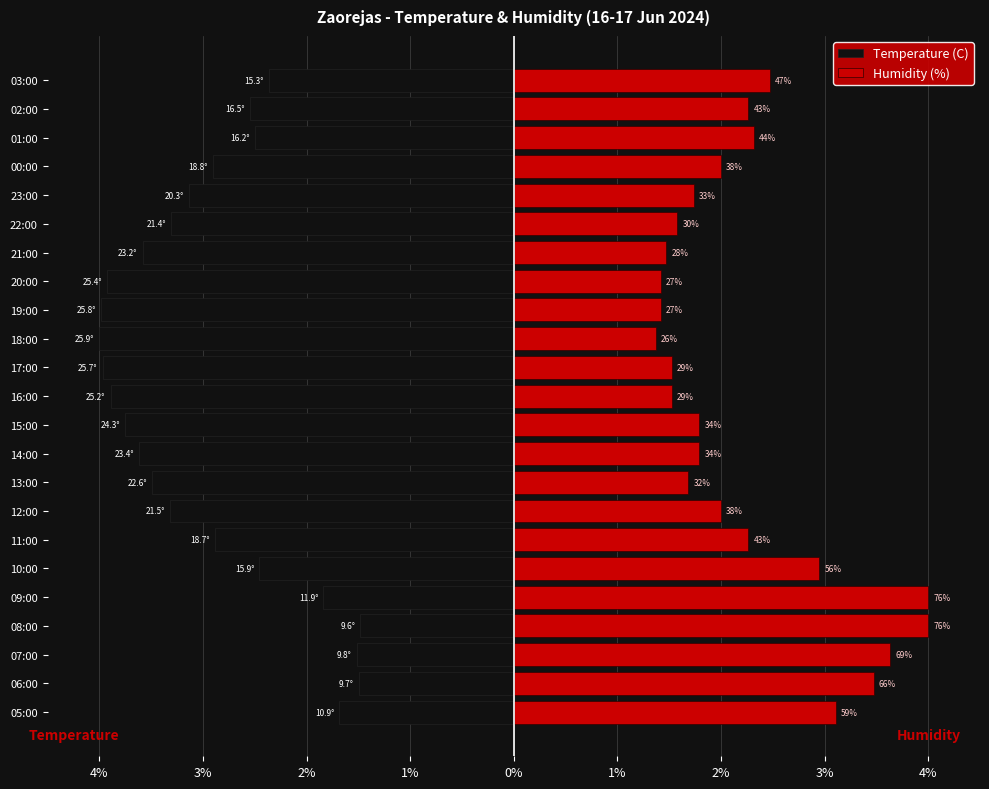

What is the smallest value displayed?

-4.0